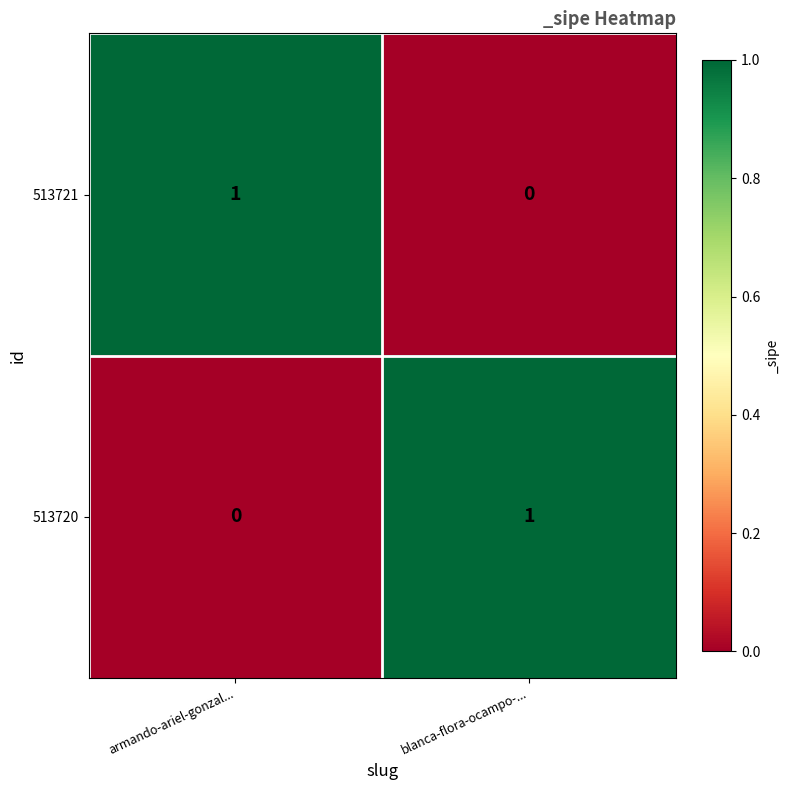

The 513720 series shows 1 at blanca-flora-ocampo-.... True or false?

True